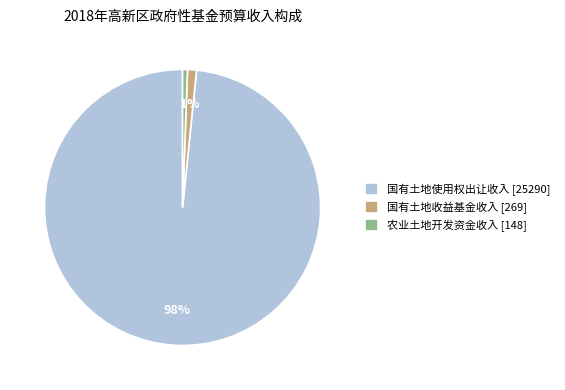

Do 农业土地开发资金收入 [148] and 国有土地收益基金收入 [269] together represent more than half of the pie?

No